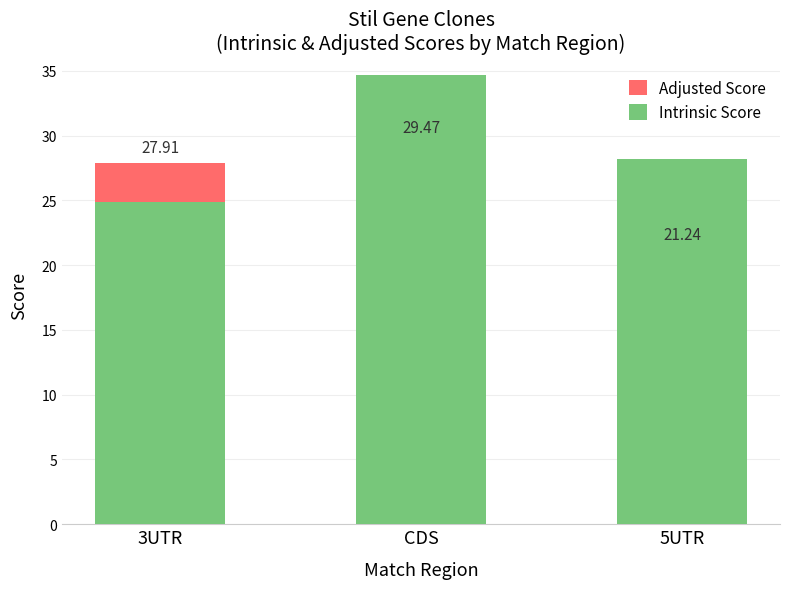

What is the minimum value shown in the chart?

21.2